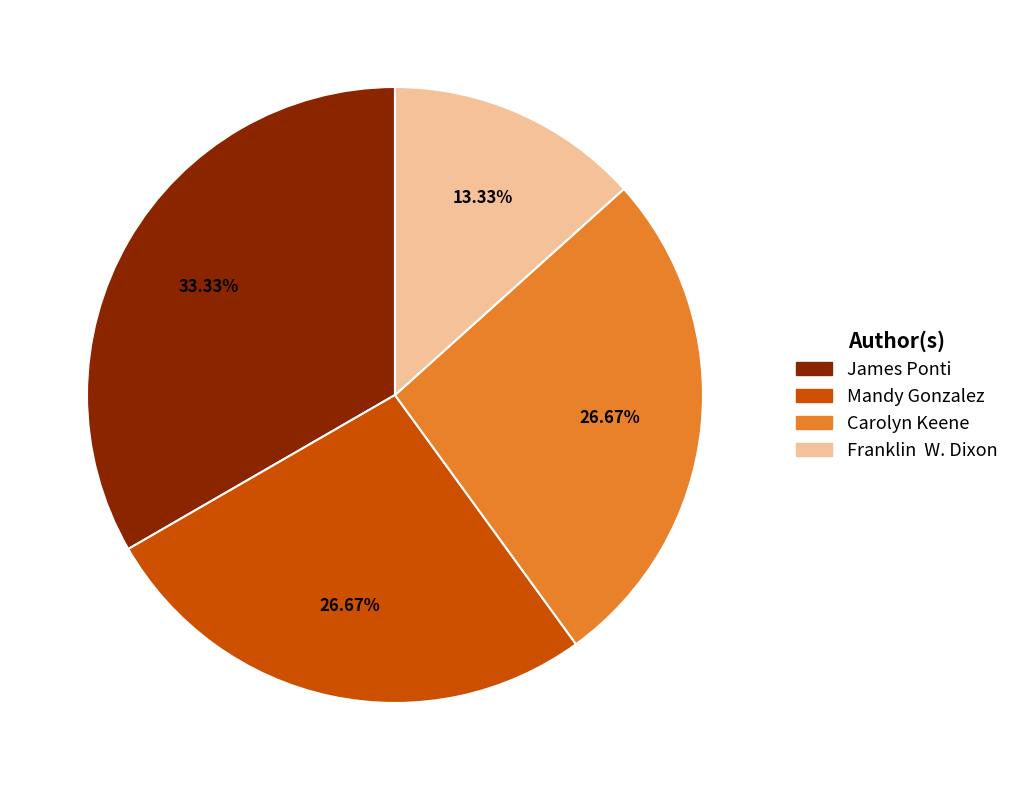

Combined, do Carolyn Keene and Franklin W. Dixon account for over 50%?

No